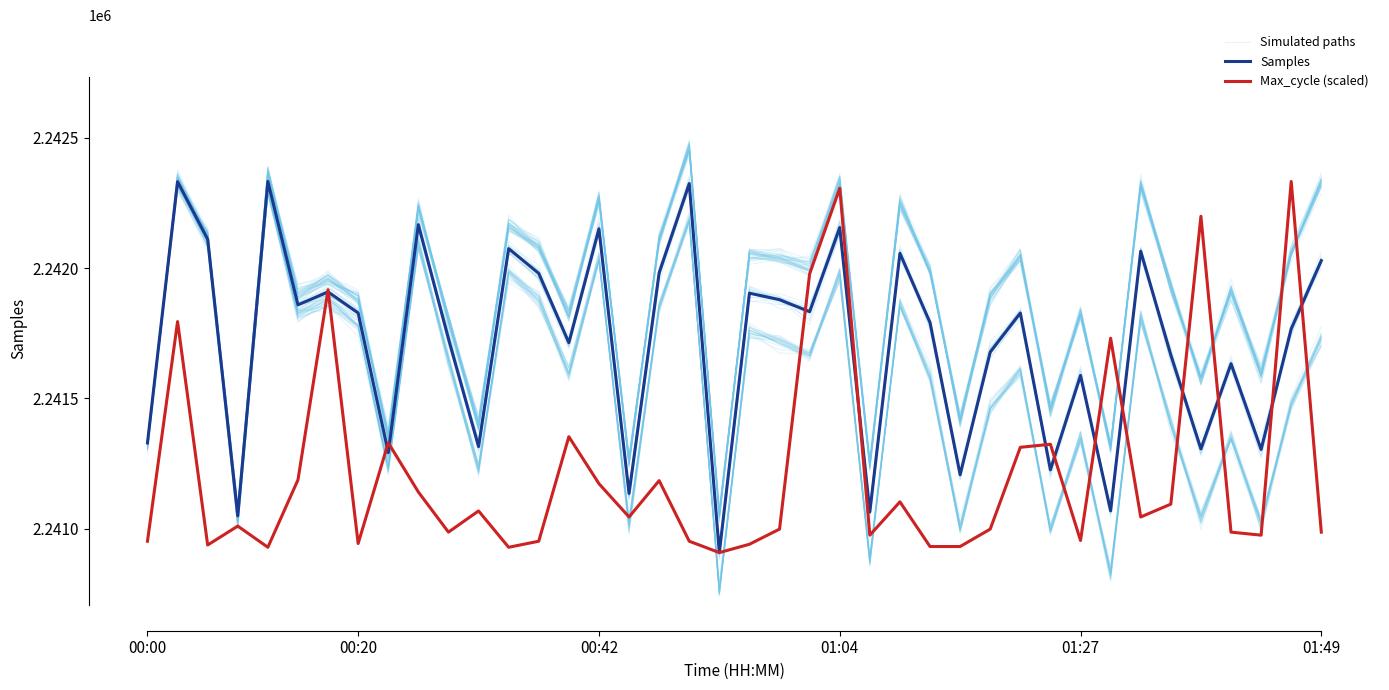

What value does the Max_cycle (scaled) series have at 27?

2240931.3